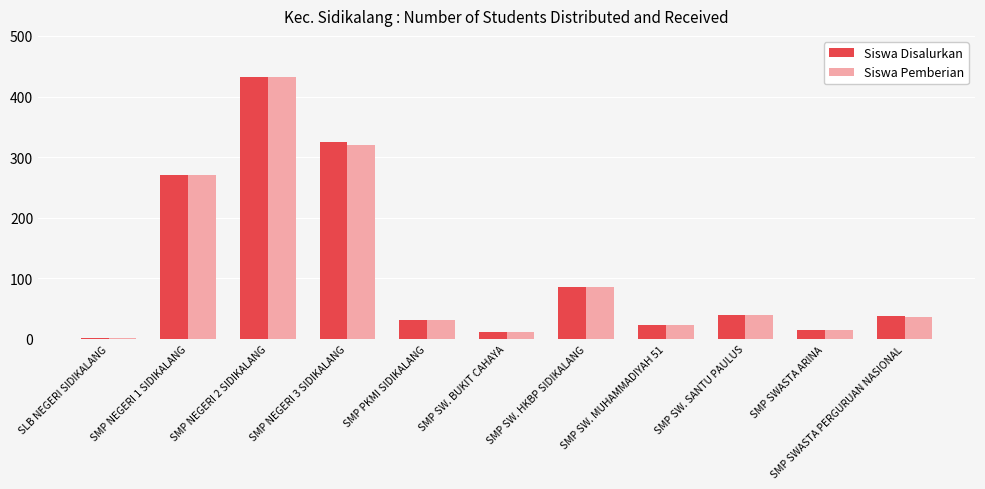

True or false: Siswa Pemberian has a value of 151 at SMP NEGERI 3 SIDIKALANG.

False